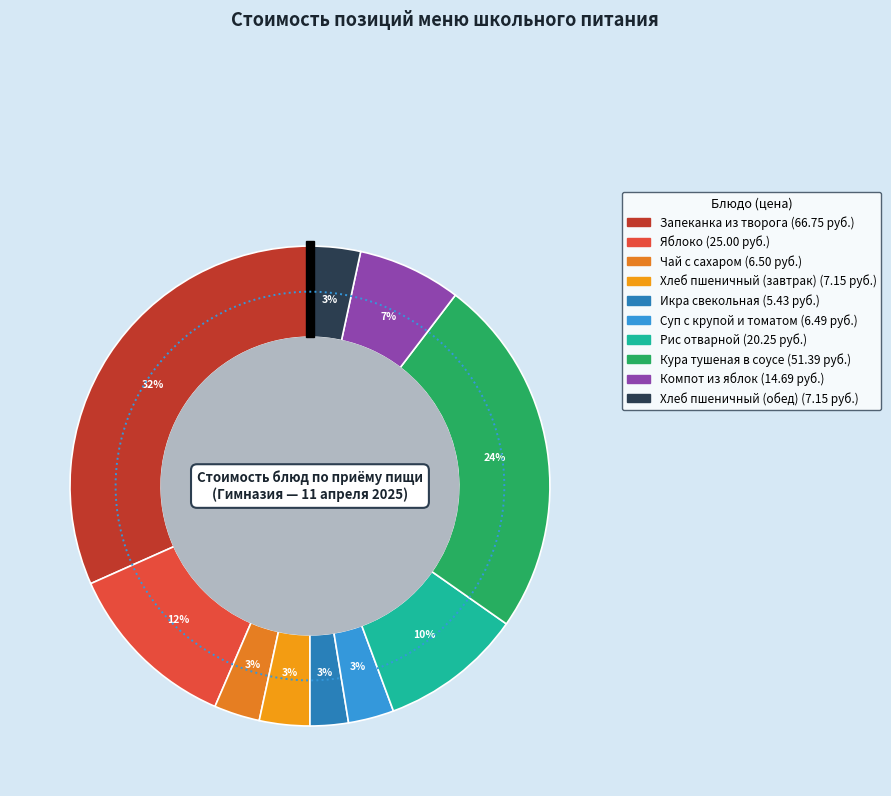

How many segments does this pie chart have?

10